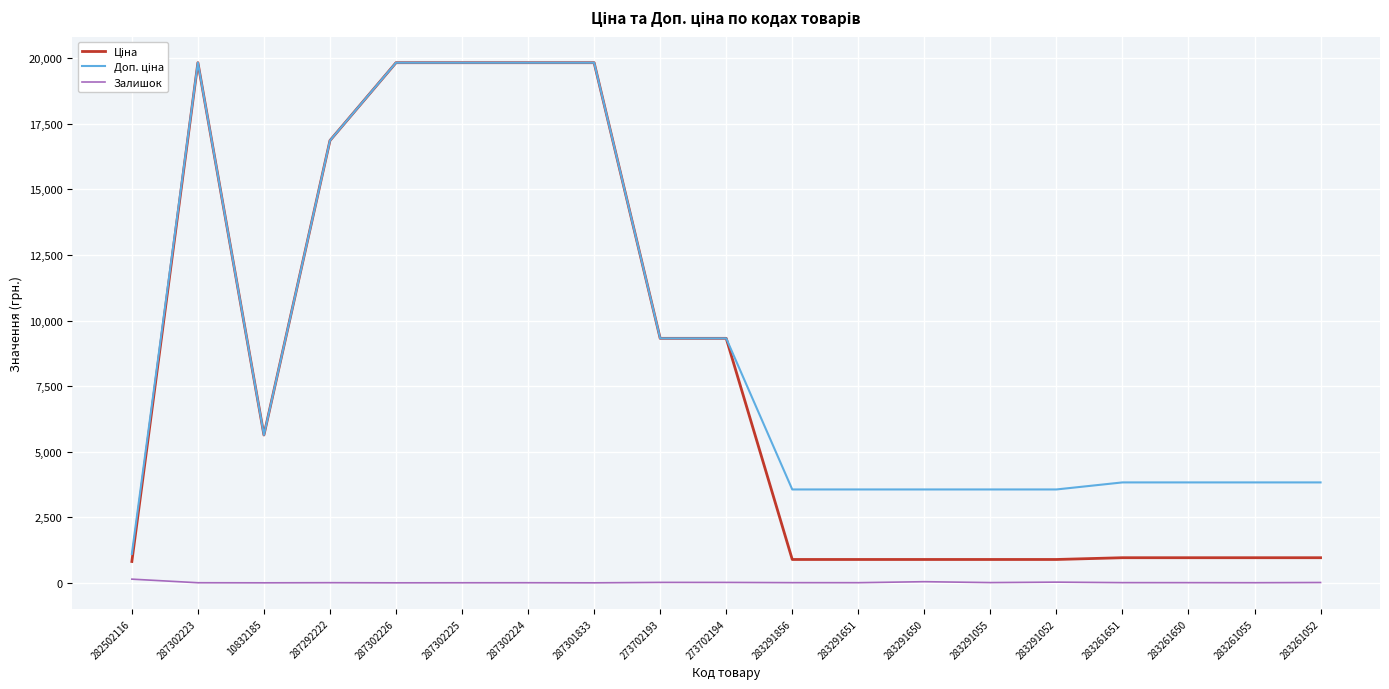

What is the greatest value displayed?

19831.1